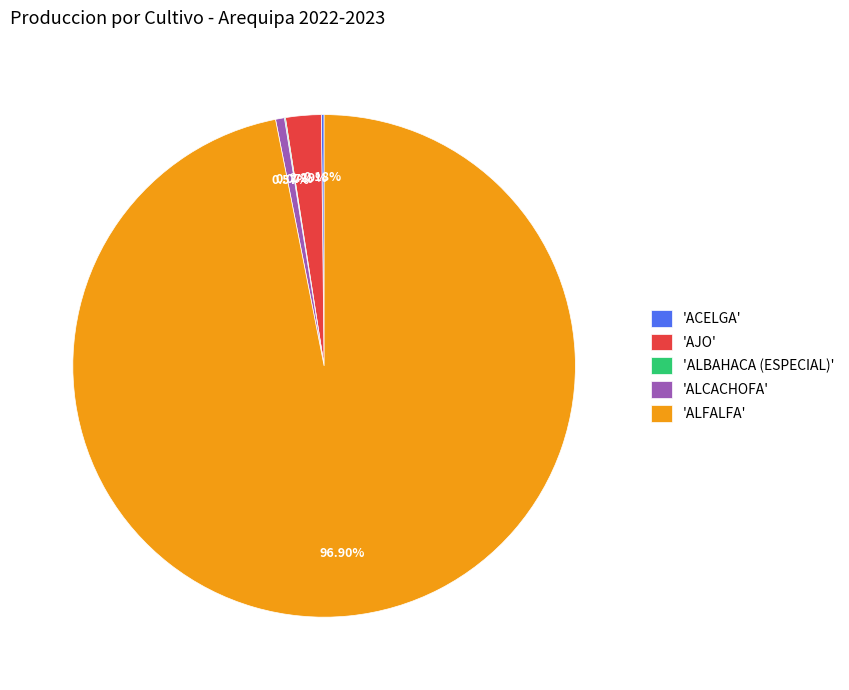

To the nearest percent, what is the difference between the largest and smallest slice percentages?

97%